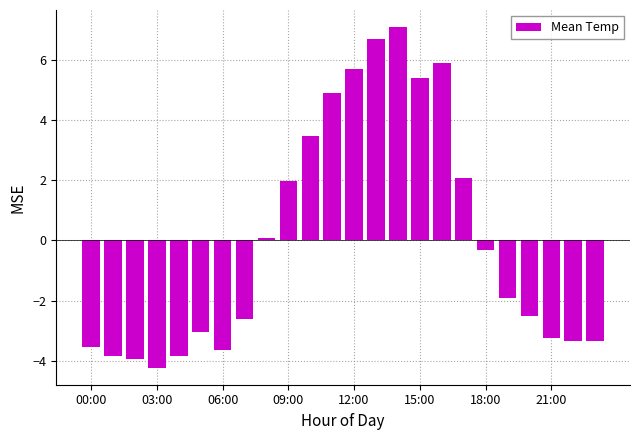

What is the difference between the maximum and second lowest values?

11.0